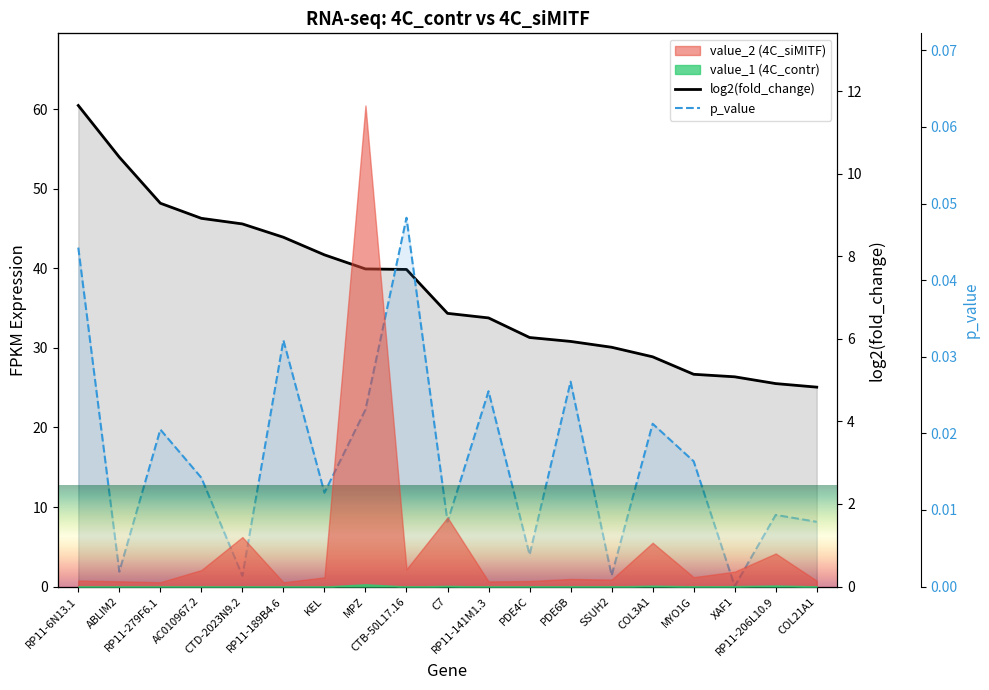

Reading right to left, list all the values displayed in this chart.

log2(fold_change): 4.8	4.9	5.1	5.1	5.6	5.8	5.9	6.0	6.5	6.6	7.7	7.7	8.0	8.5	8.8	8.9	9.3	10.4	11.7
p_value: 0.0	0.0	0.0	0.0	0.0	0.0	0.0	0.0	0.0	0.0	0.0	0.0	0.0	0.0	0.0	0.0	0.0	0.0	0.0